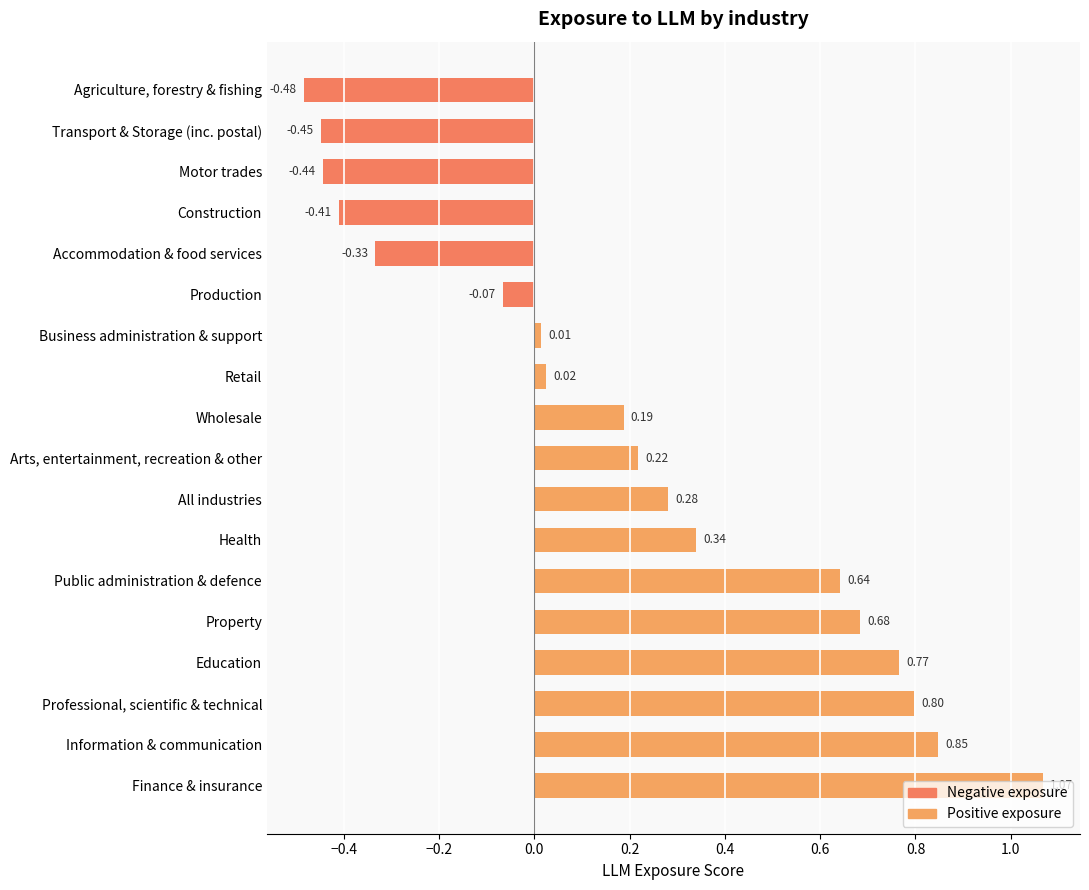

Rank the categories by value from lowest to highest.

Agriculture, forestry & fishing, Transport & Storage (inc. postal), Motor trades, Construction, Accommodation & food services, Production, Business administration & support, Retail, Wholesale, Arts, entertainment, recreation & other, All industries, Health, Public administration & defence, Property, Education, Professional, scientific & technical, Information & communication, Finance & insurance